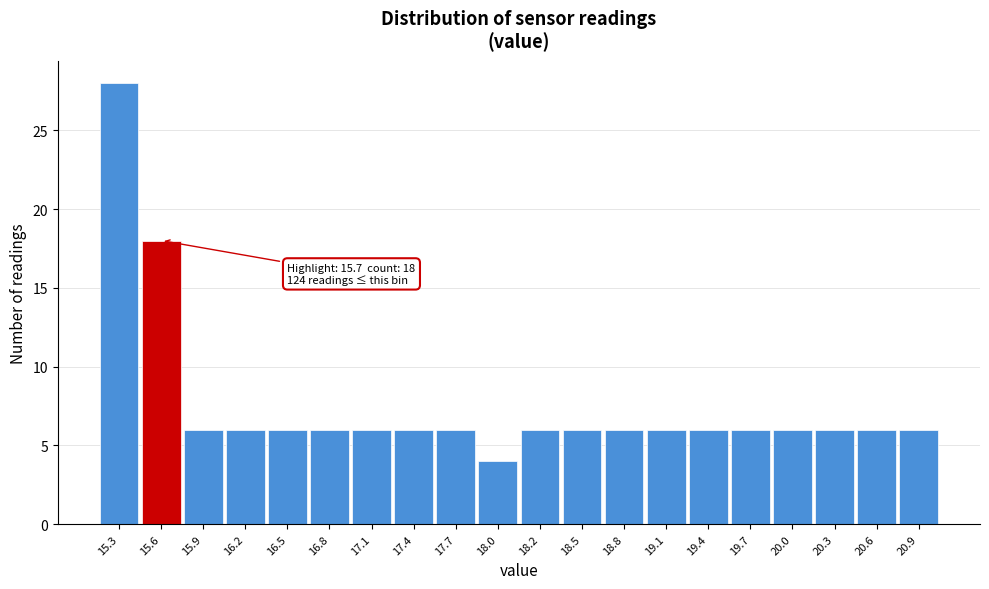

Which range on the x-axis has the tallest bar?

15.150 to 15.445